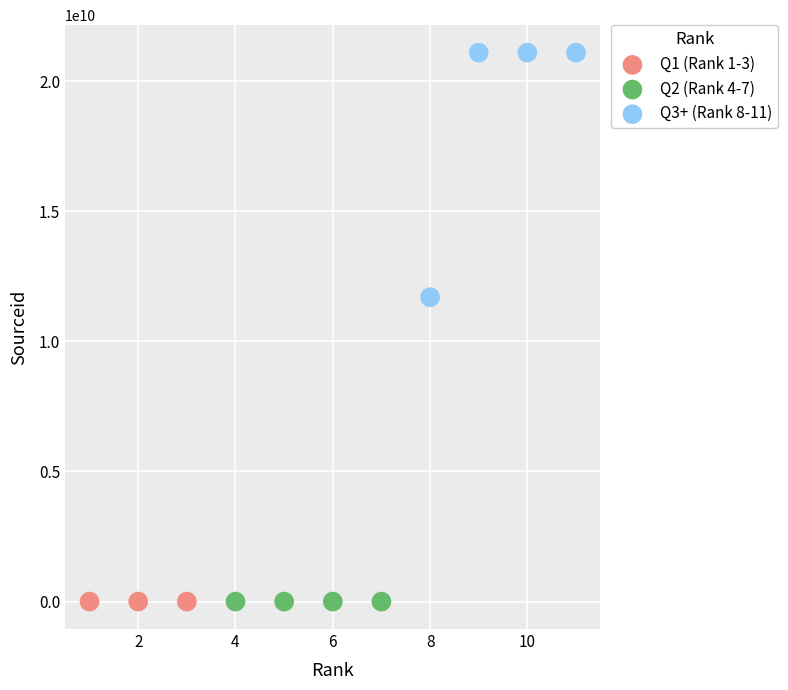

Which series has the largest Y range (max minus min)?

Q3+ (Rank 8-11)